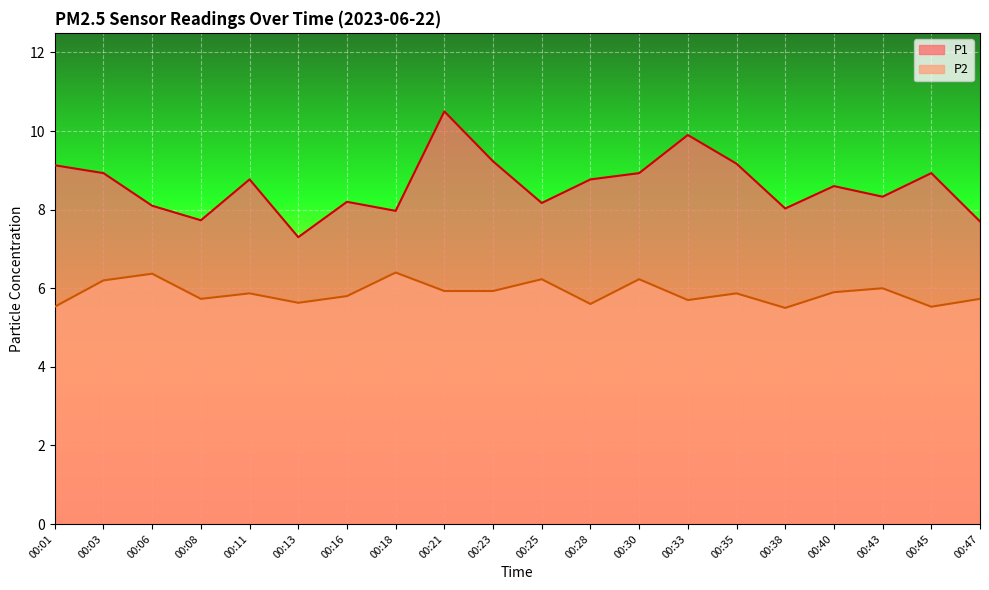

True or false: P1 and P2 intersect in this chart.

False